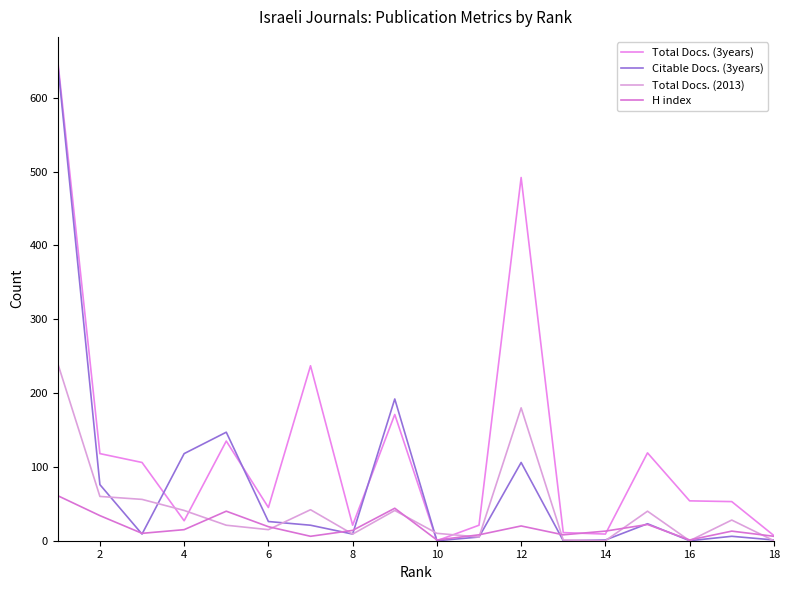

Does the chart display data point markers on the line(s)?

No